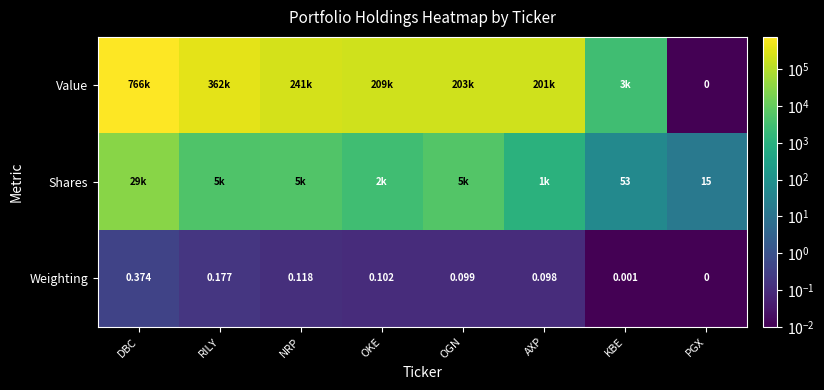

Between RILY and PGX, which series saw the biggest shift?

Value